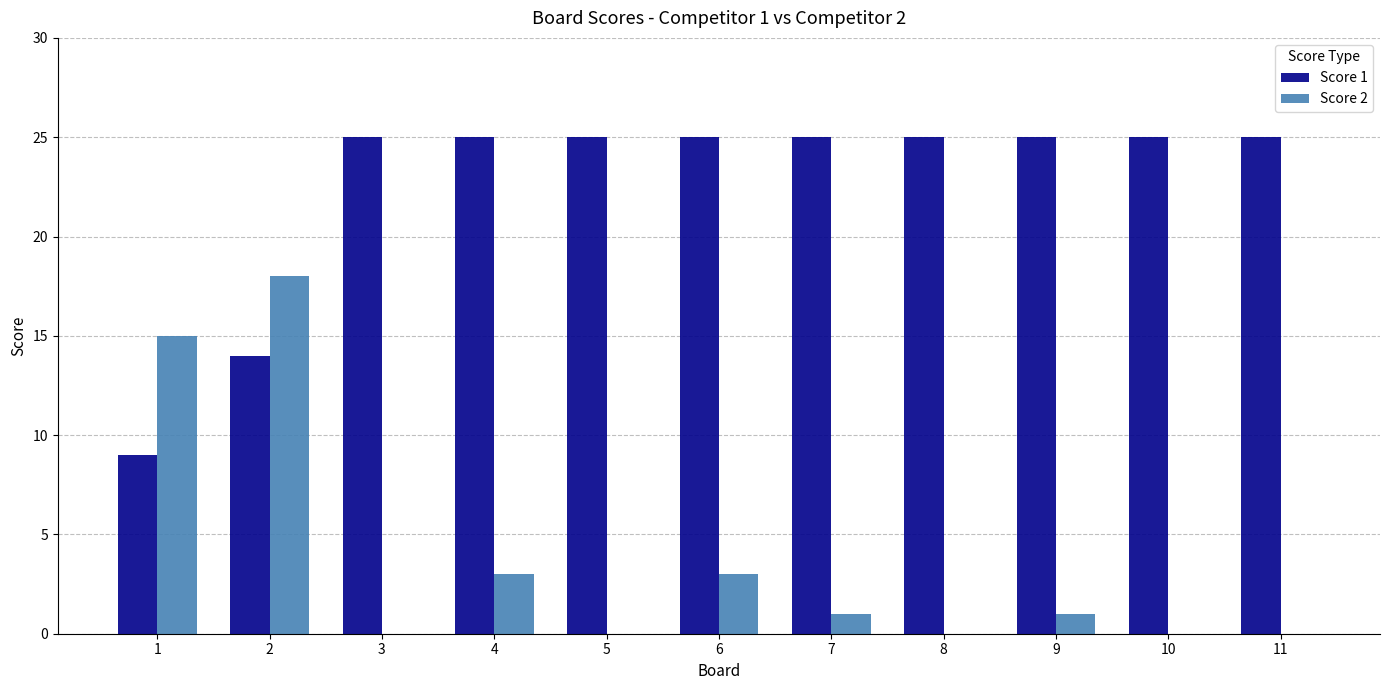

What is the sum of all Score 2 values?

41